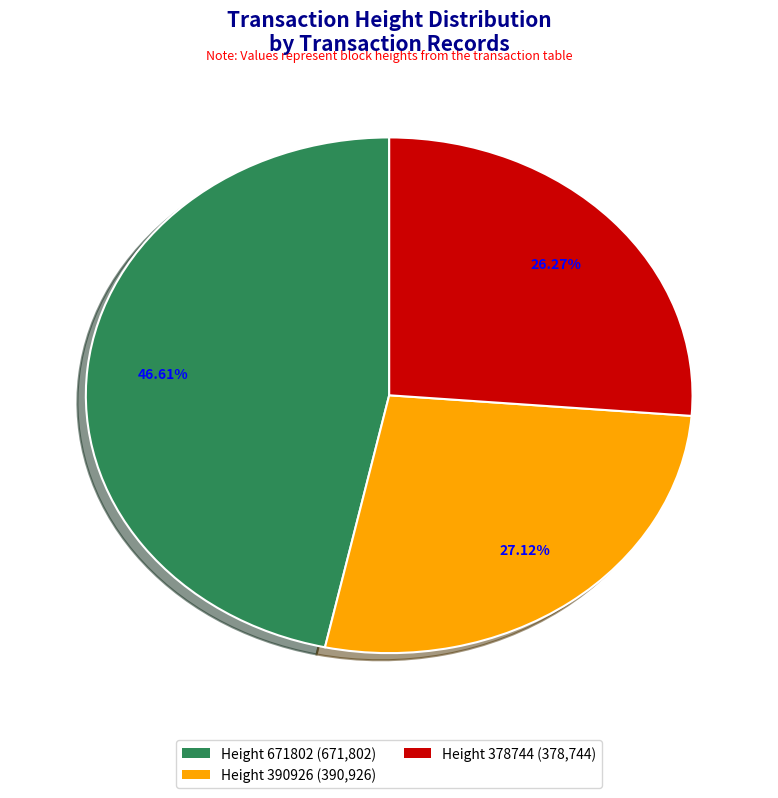

To the nearest percent, what is the combined percentage of Height 378744 and Height 671802?

73%